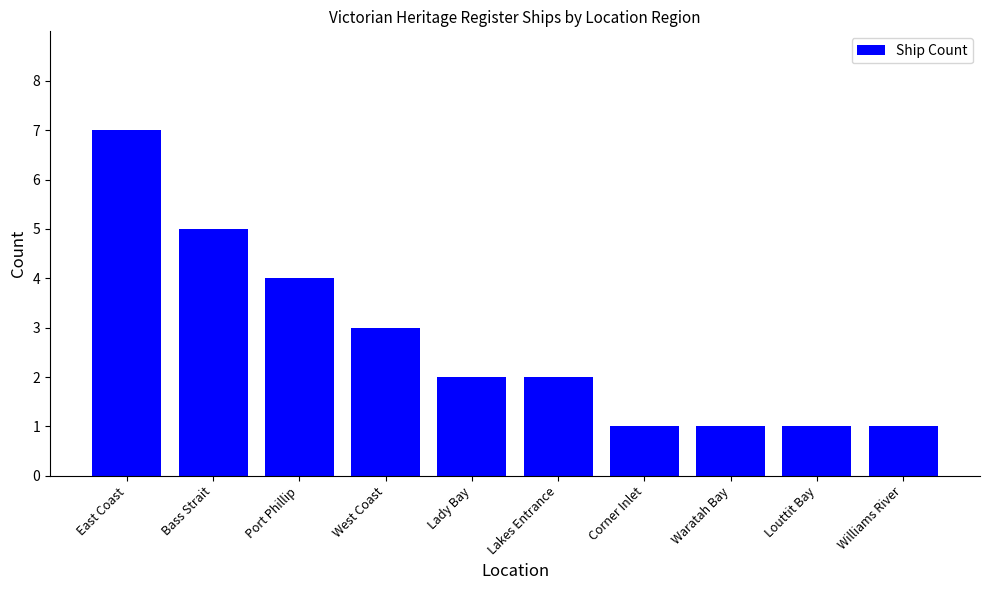

What is the change in value from East Coast to Louttit Bay?

-6